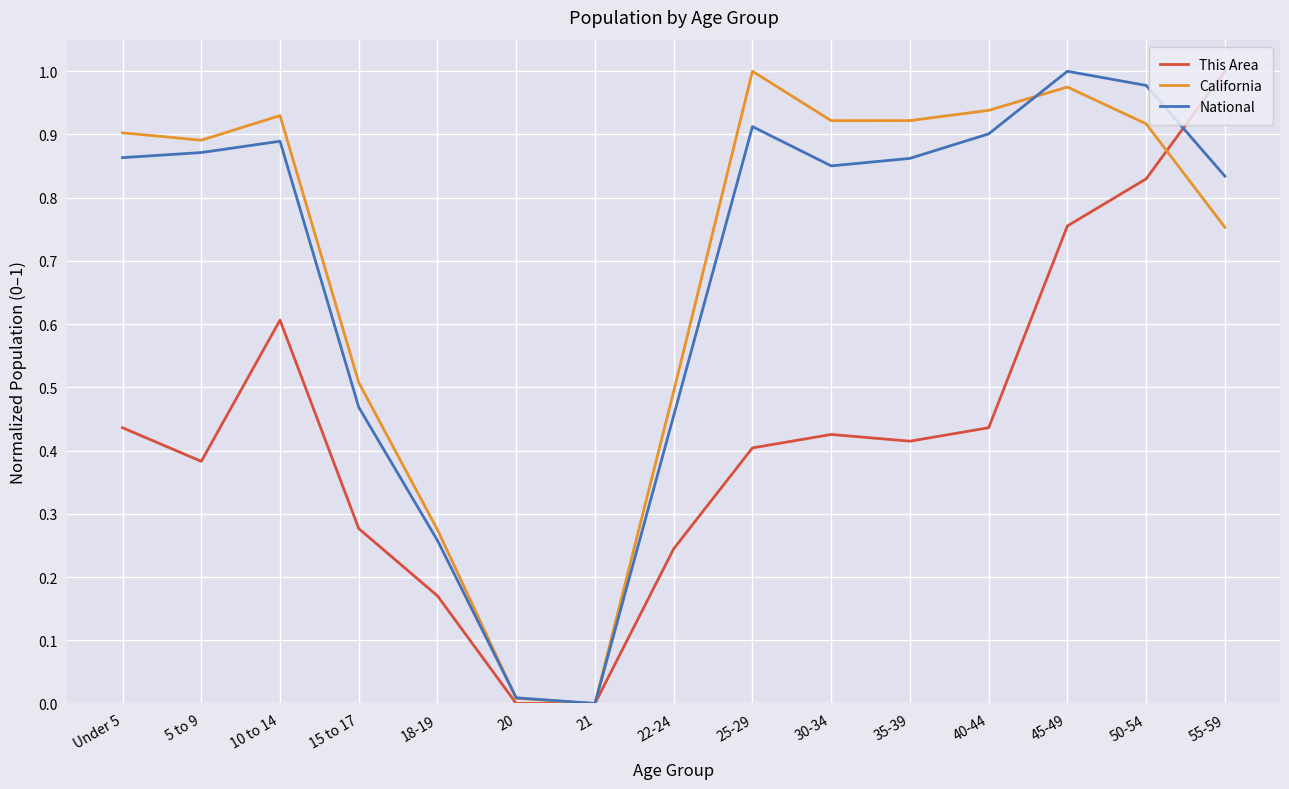

Which series changed the most between 21 and 35-39?

California